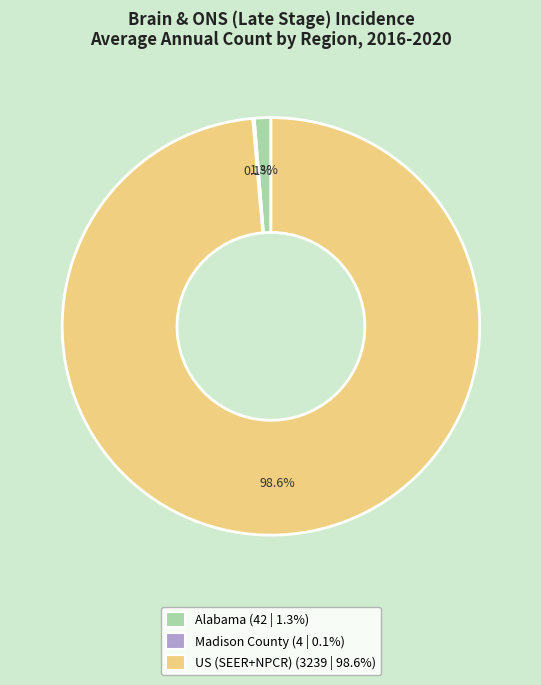

Is there any slice that represents more than half of the pie?

Yes